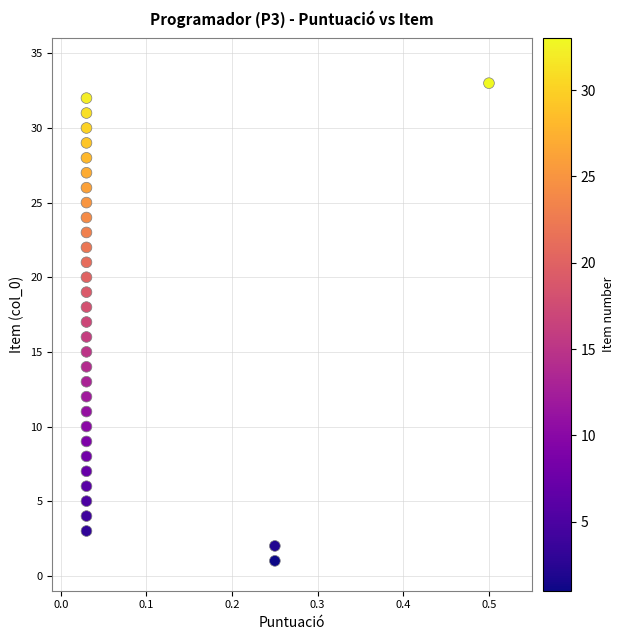

What is the range of Y values (max minus min)?

32